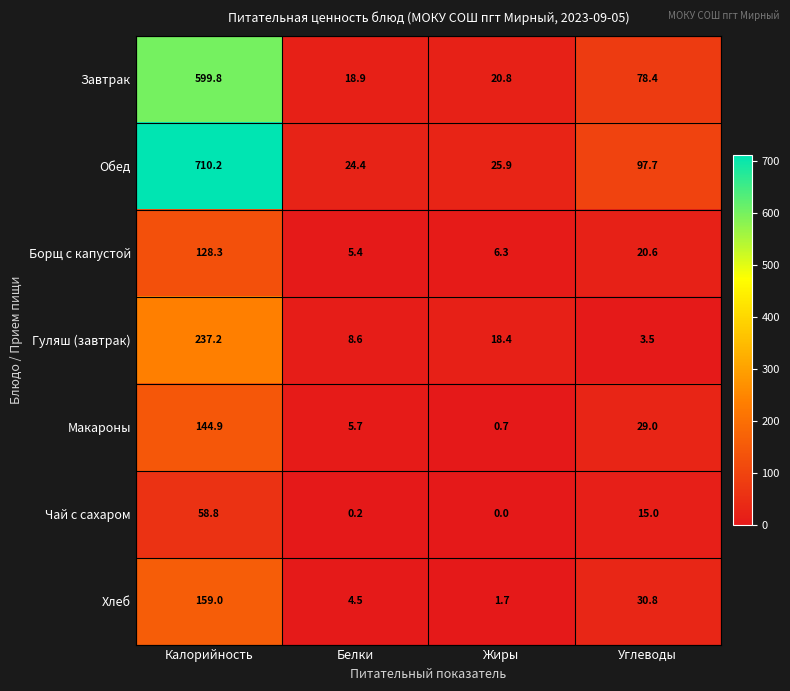

At which category is the sum across all series the highest?

Калорийность